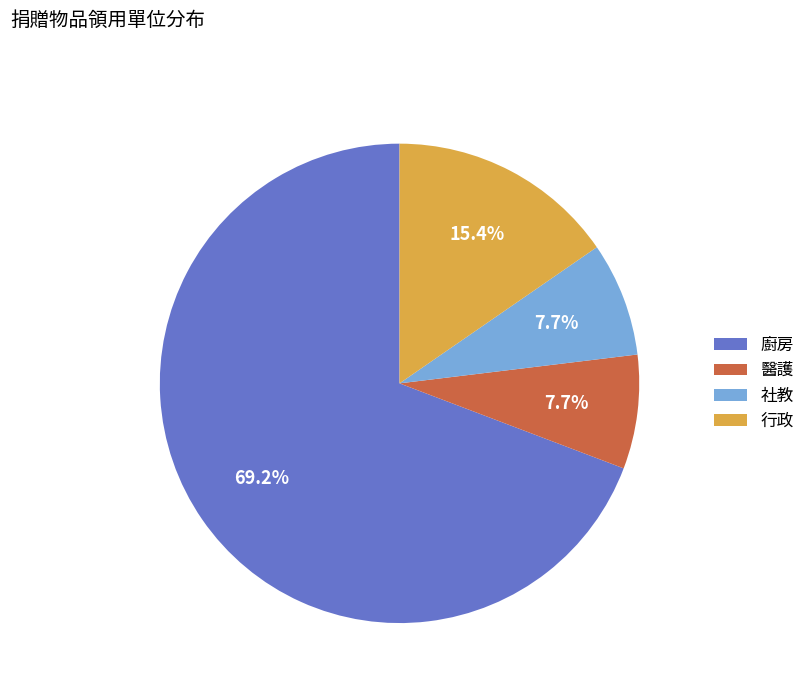

The 醫護 slice represents 8% of the pie. True or false?

True